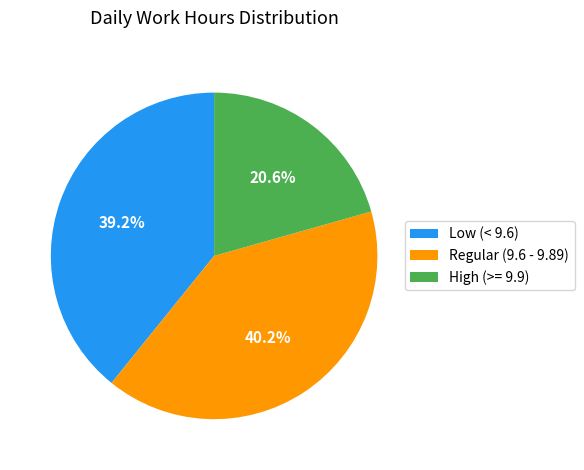

Which category has the smallest portion of the pie?

High (>= 9.9)